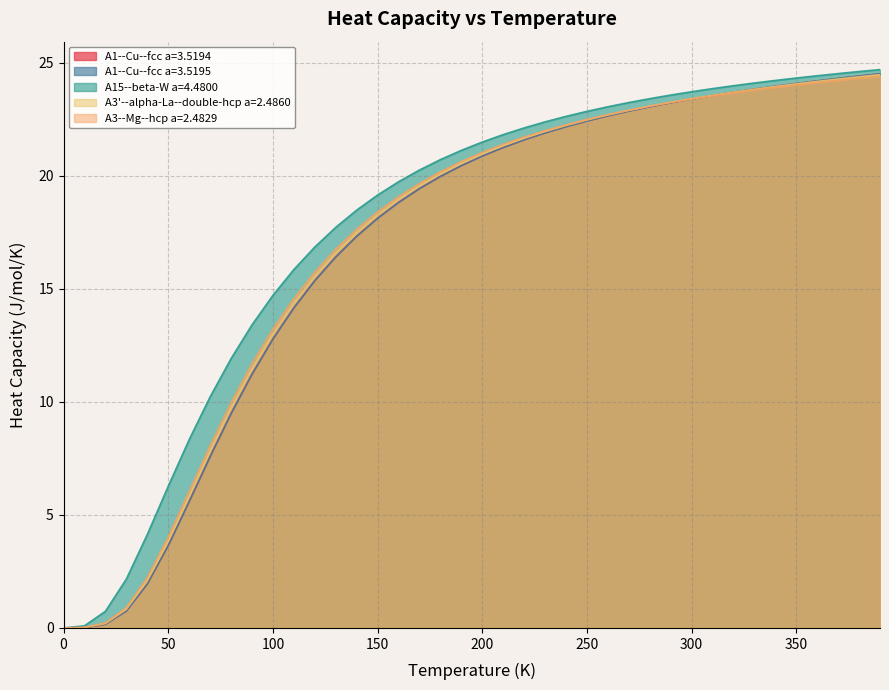

What is the greatest value displayed?

24.7